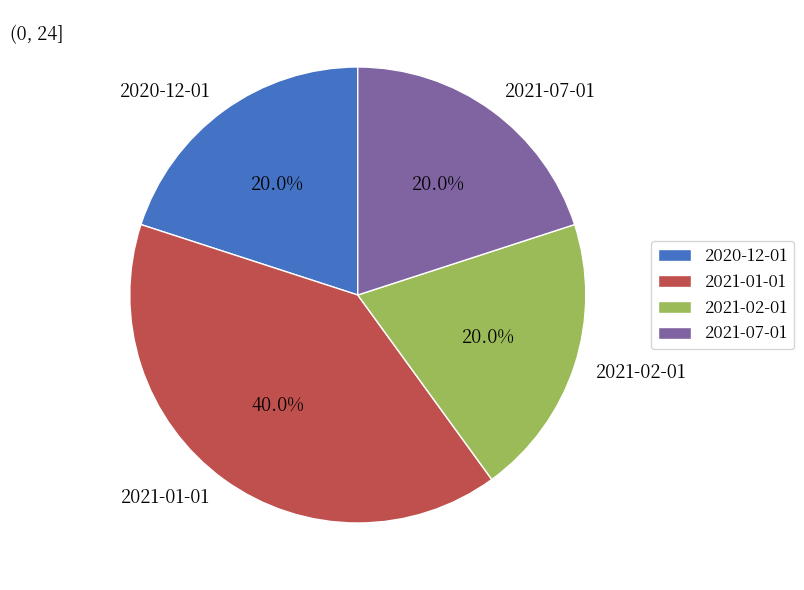

Is 2020-12-01 the majority of the pie?

No